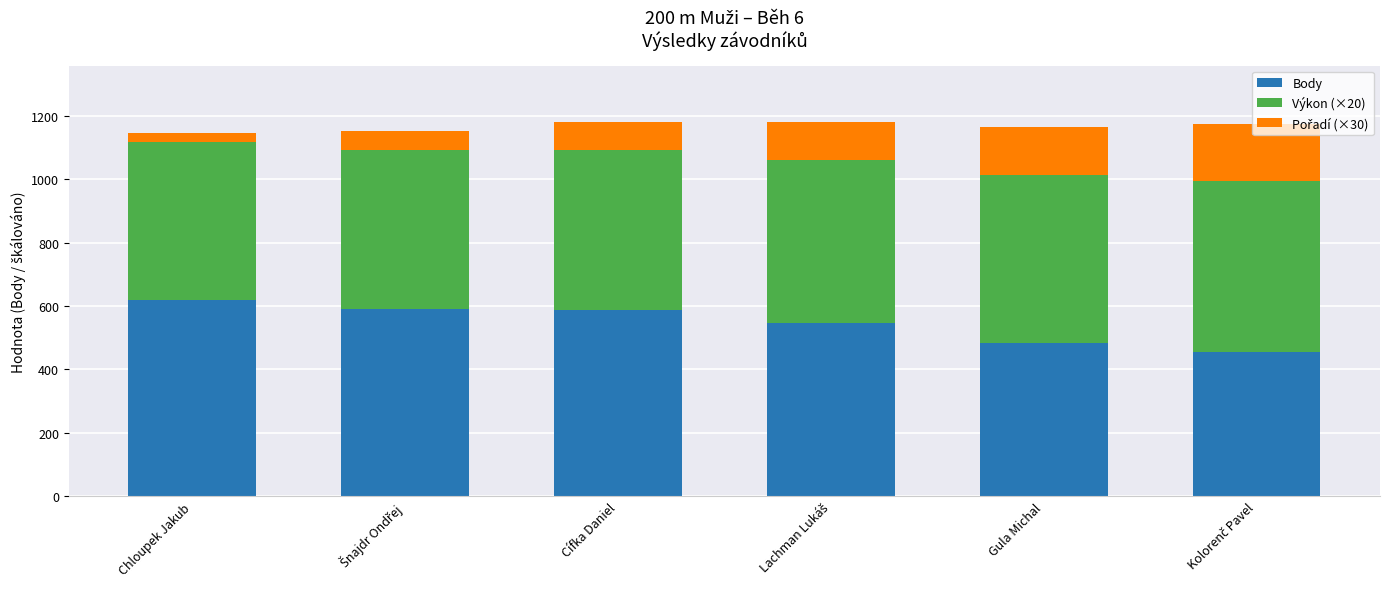

What is the total value across all series at Gula Michal?

1165.0